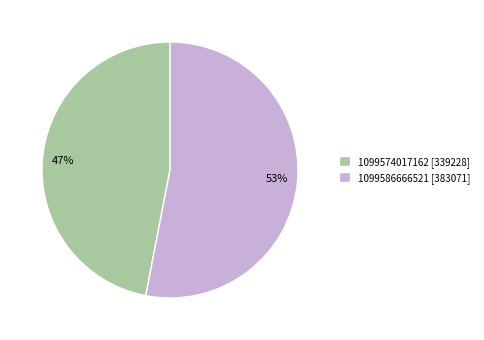

What is the majority slice?

1099586666521